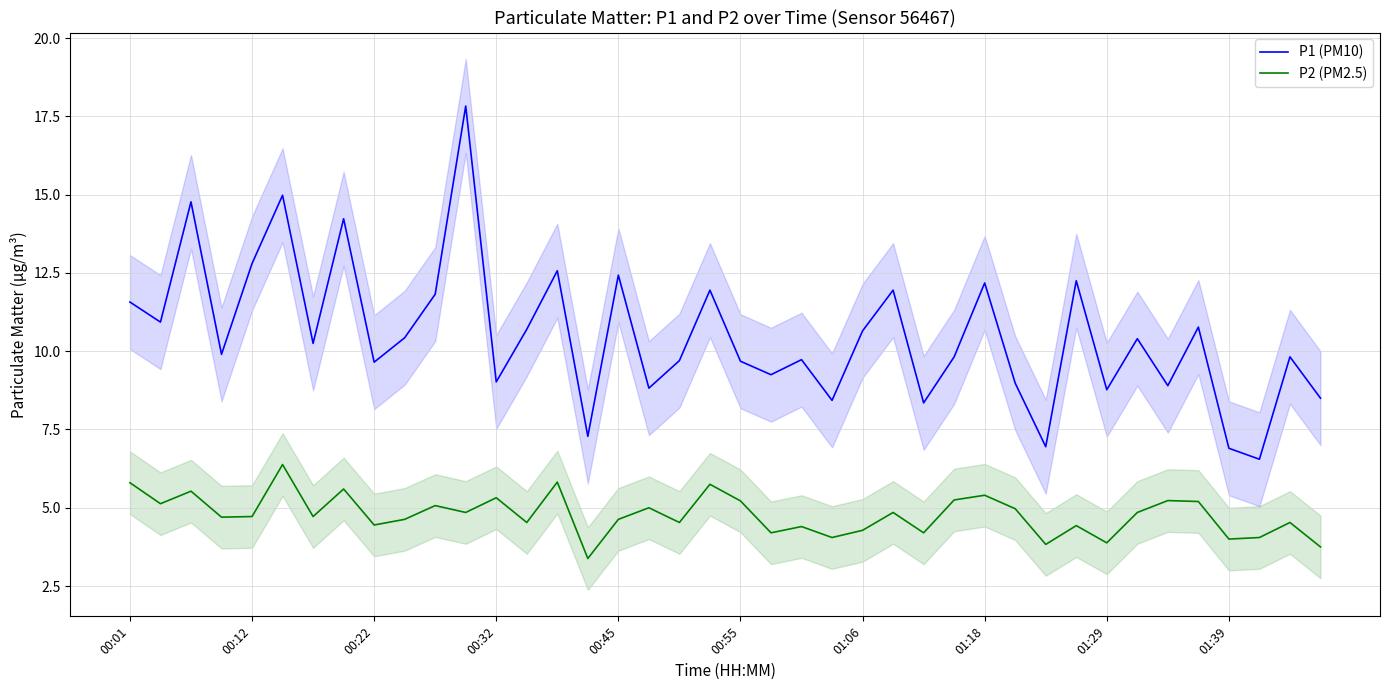

True or false: P2 (PM2.5) and P1 (PM10) intersect in this chart.

False